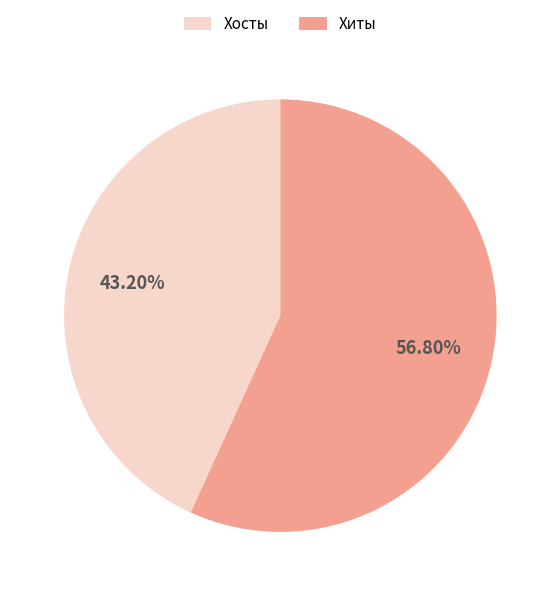

Does any single category account for the majority?

Yes